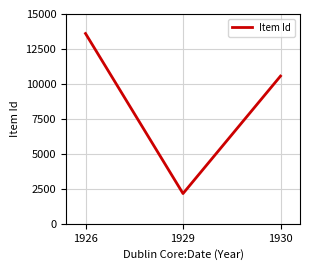

What is the difference between the maximum and minimum values?

11441